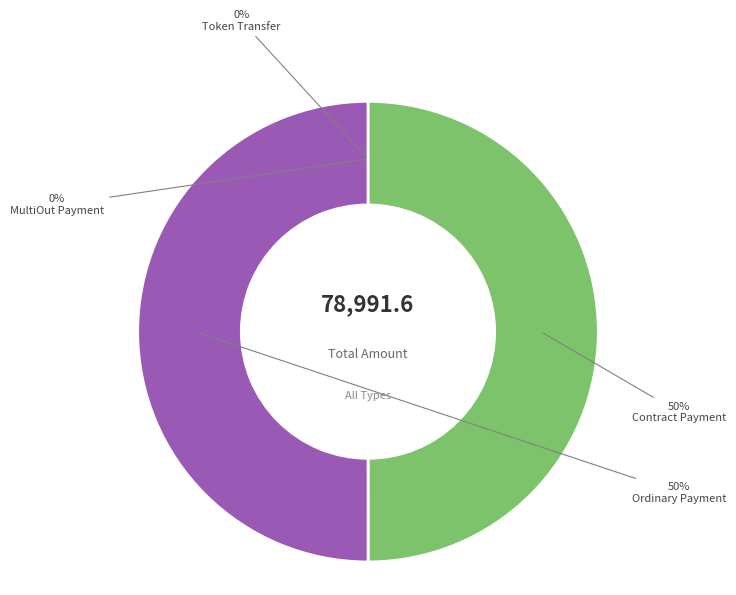

To the nearest percent, what percentage of the pie is Ordinary Payment?

50%